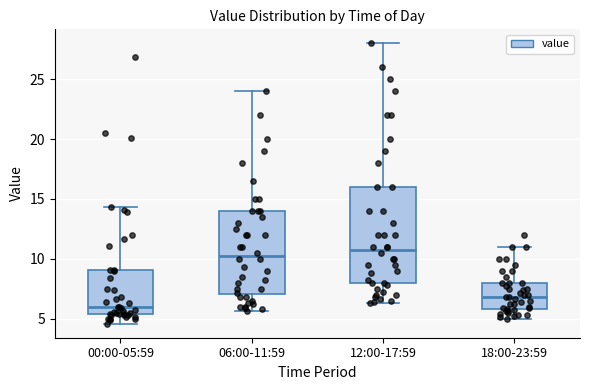

Where does the upper whisker of the box for 12:00-17:59 end on the y-axis? The values are not printed on the chart, so give them approximately, as read against the axis.

28.0